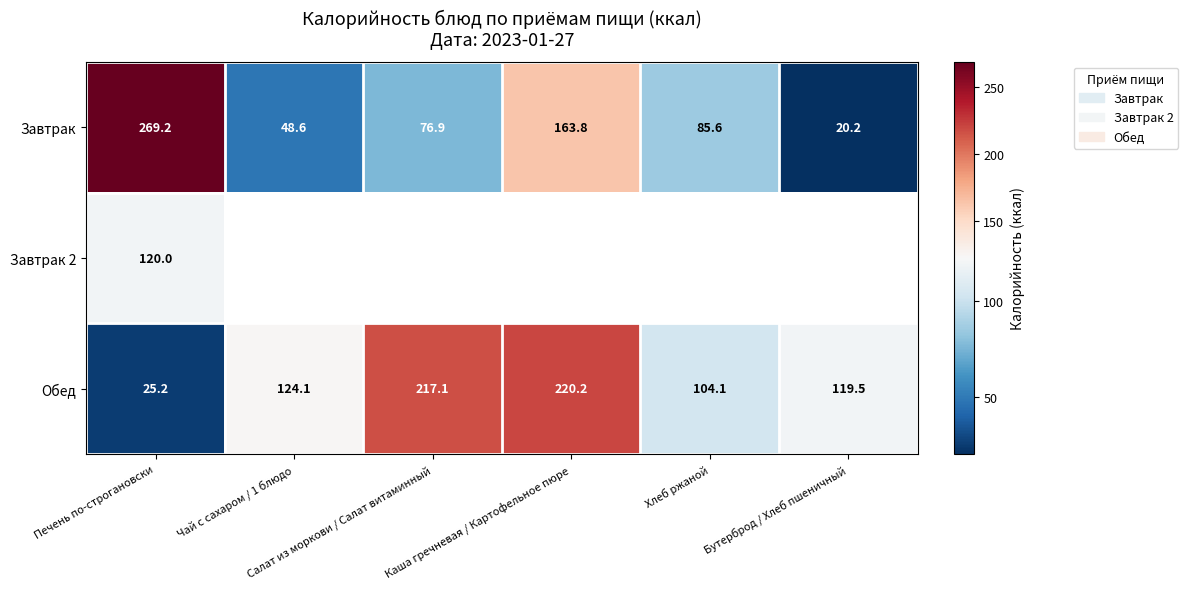

What is the difference between the maximum and minimum values in the Обед series?

195.0